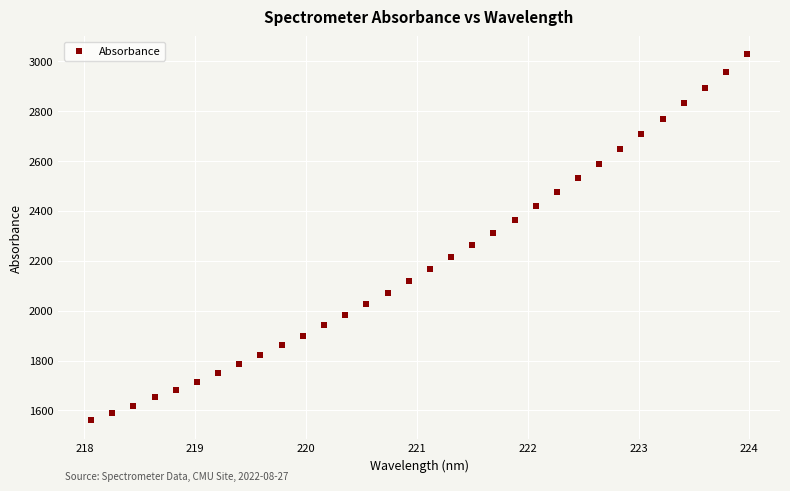

What is the range of X values (max minus min)?

5.9